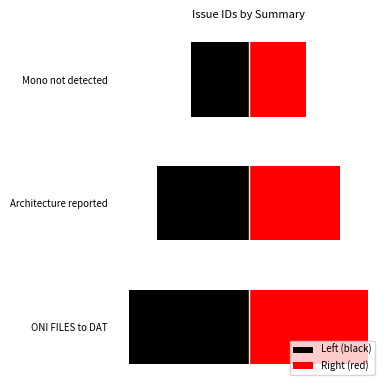

The value at ONI FILES to DAT is 110. True or false?

True